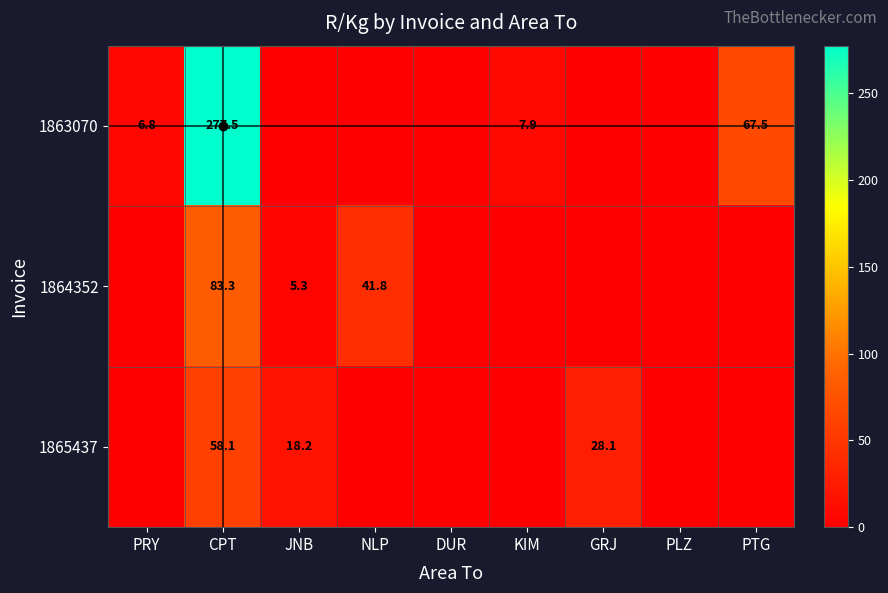

What is the sum of the 1865437 values at CPT and JNB?

76.3